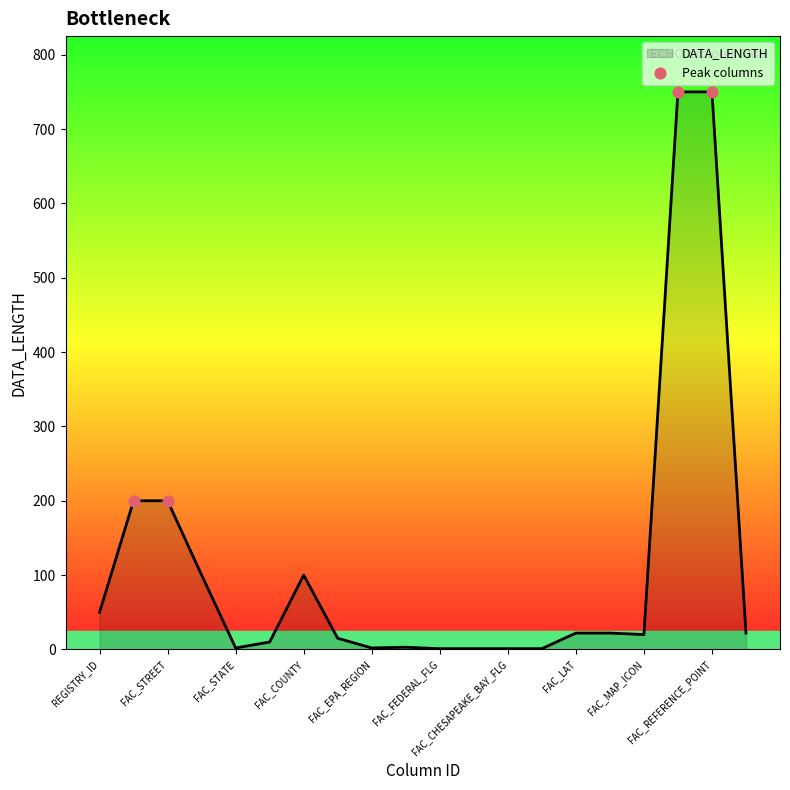

What is the difference between the maximum and minimum values?

749